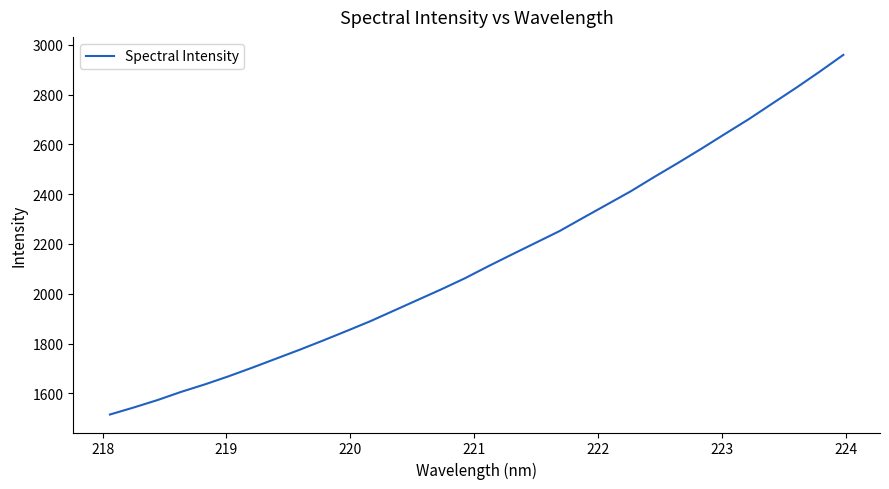

How many lines are shown in the chart?

1